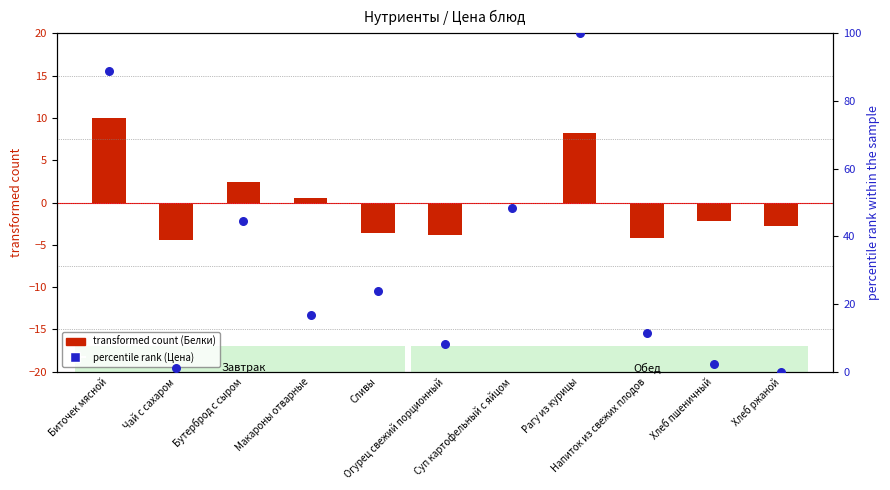

What is the total value across all series at Макароны отварные?

17.2